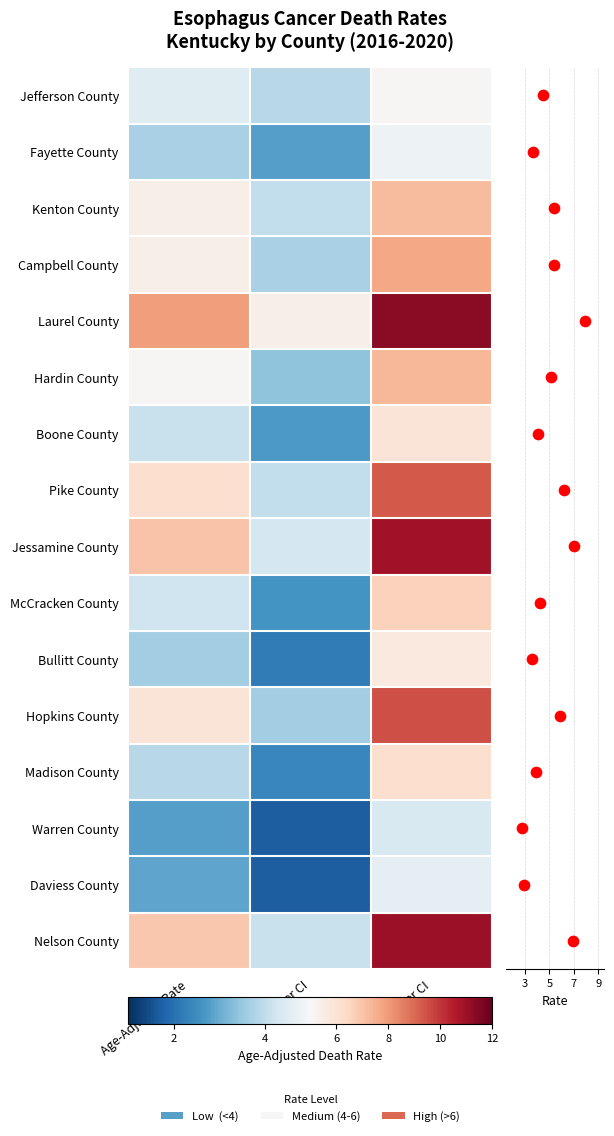

Count the Fayette County values in the range 2 to 4.

2